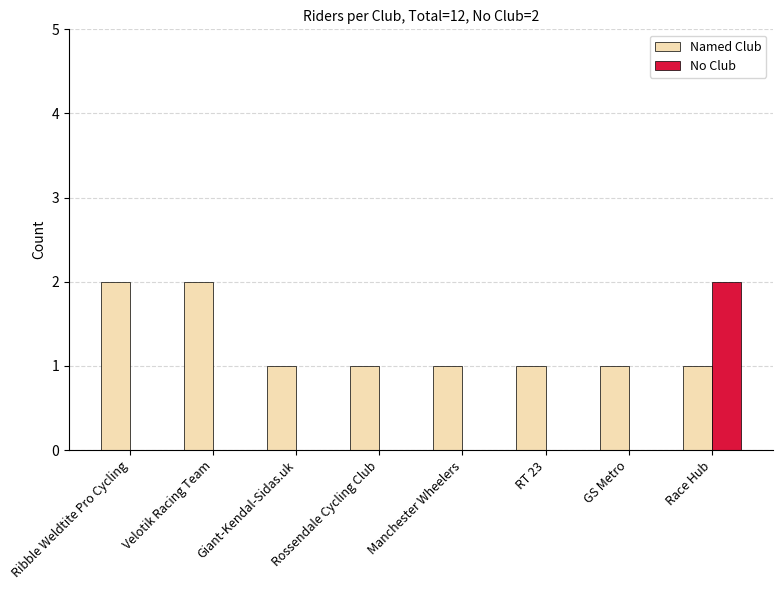

The value of No Club at Giant-Kendal-Sidas.uk is 0. True or false?

True